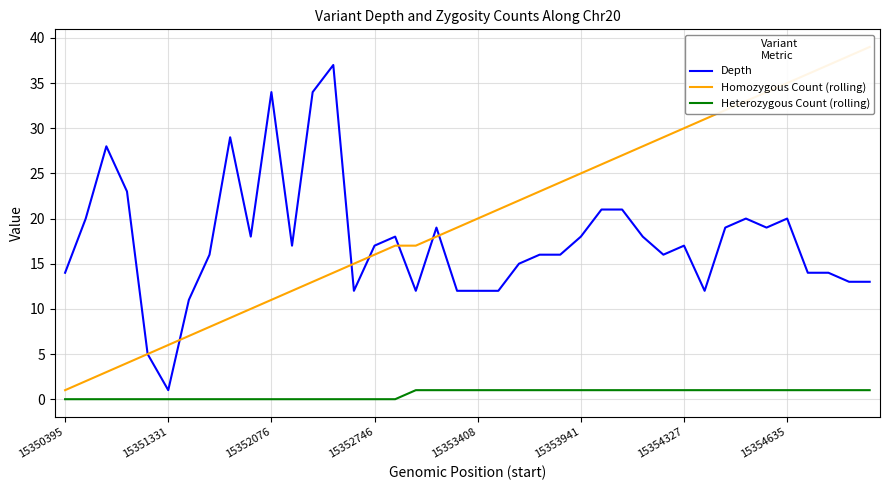

List the series in order of their peak value, highest first.

Homozygous Count (rolling), Depth, Heterozygous Count (rolling)